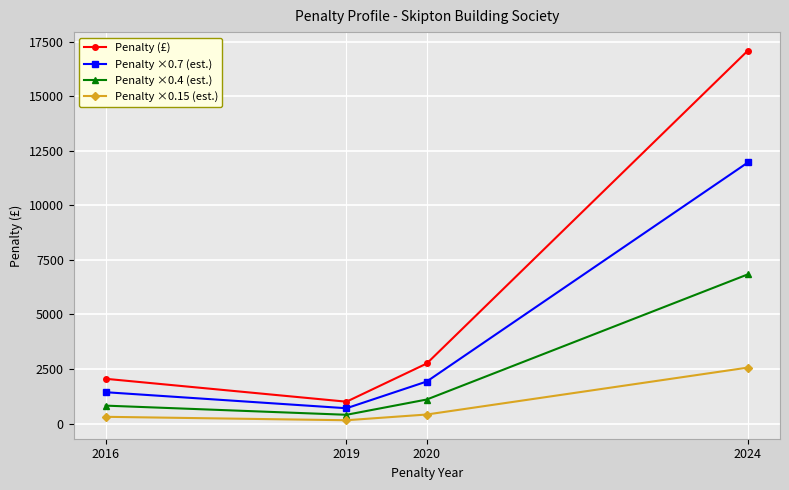

How many data points in Penalty ×0.4 (est.) are less than 1100?

2